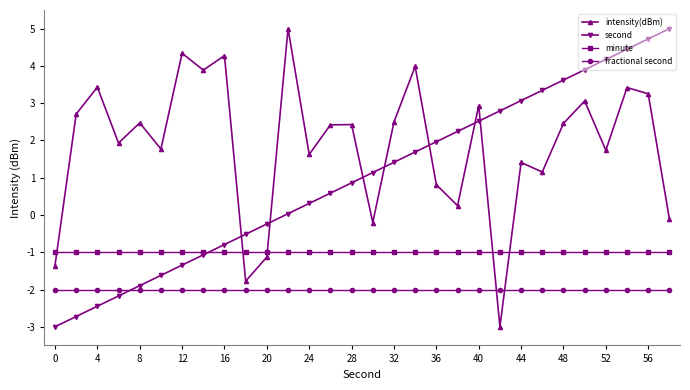

What is the minimum value for minute?

-1.0